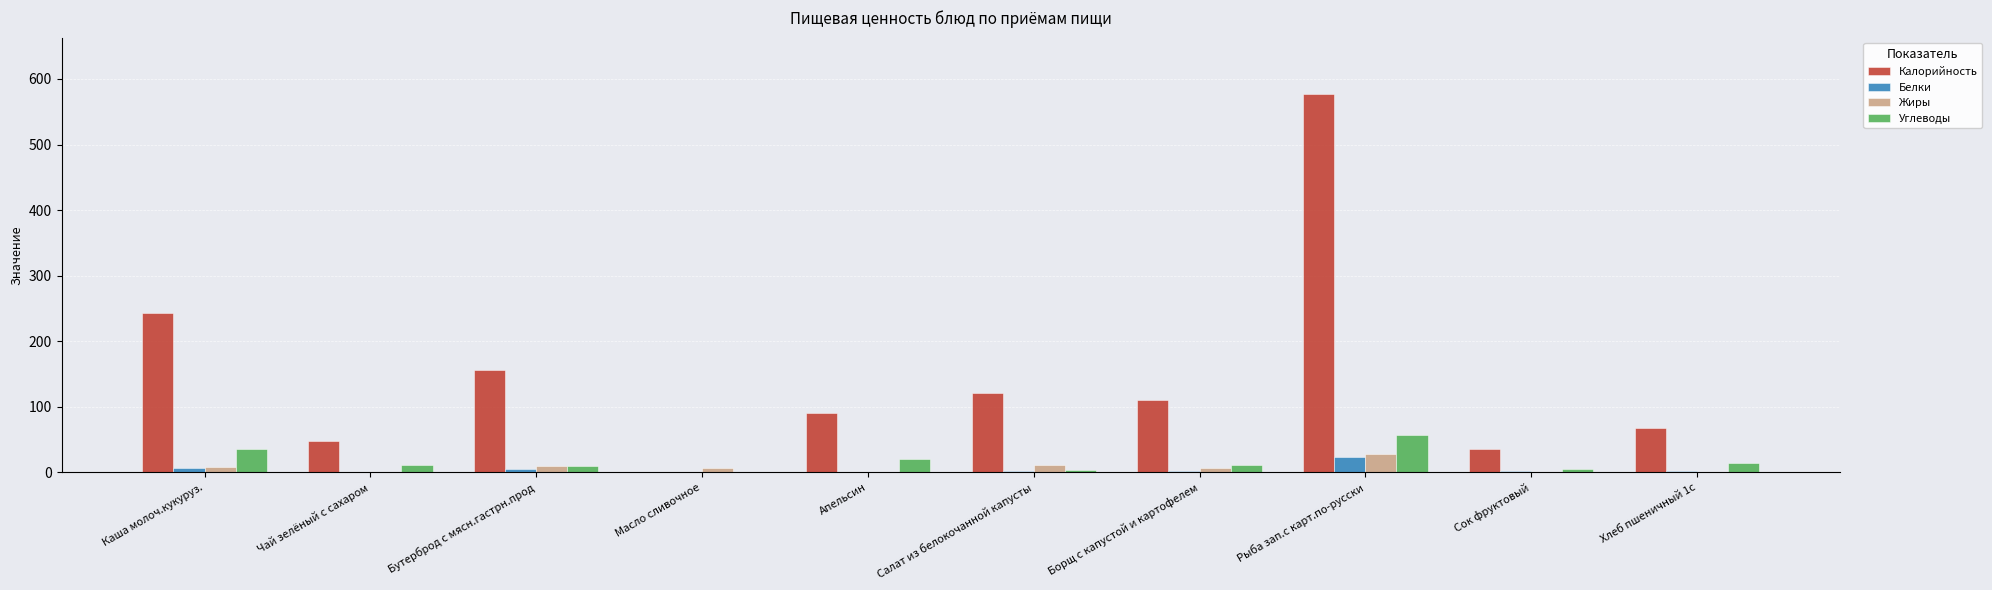

Is it true that Углеводы equals 56.4 at Рыба зап.с карт.по-русски?

True